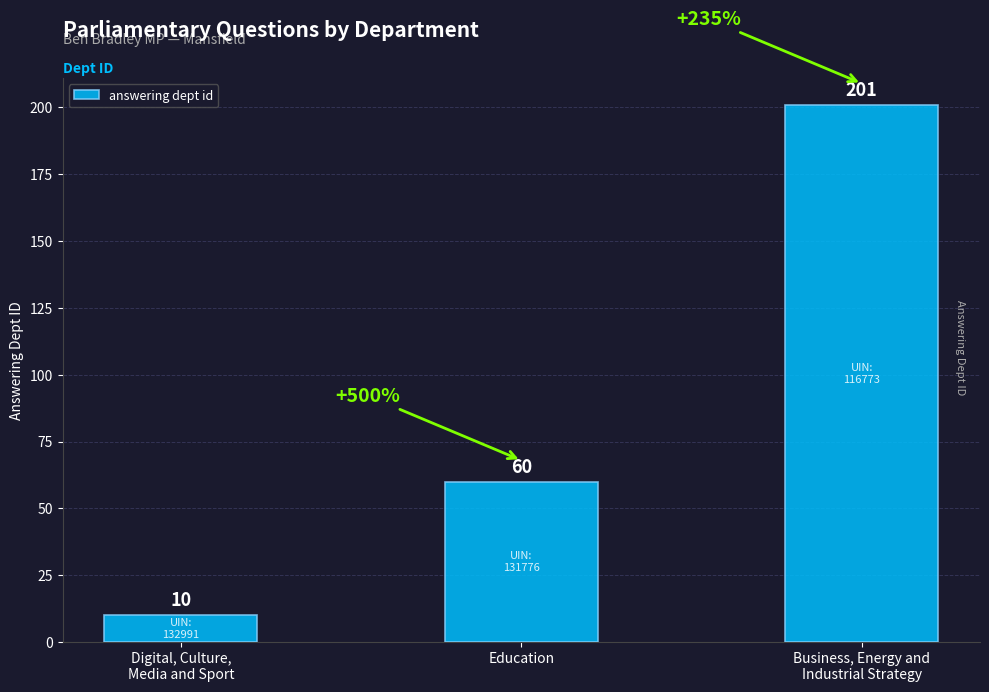

Reading left to right, extract all data points from this chart.

10	60	201